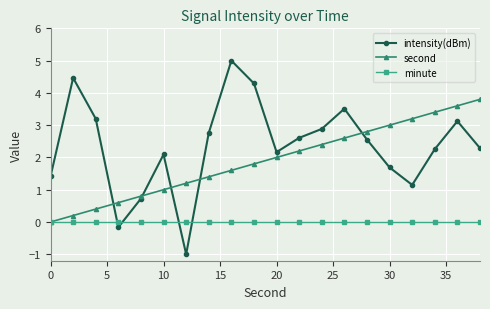

What are all the series names shown in the legend?

intensity(dBm), second, minute